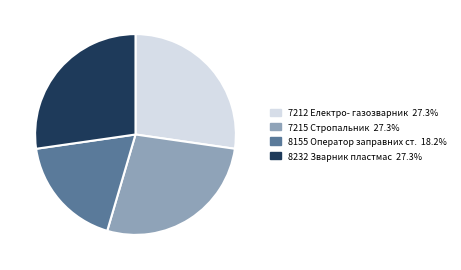

Does any single category account for the majority?

No